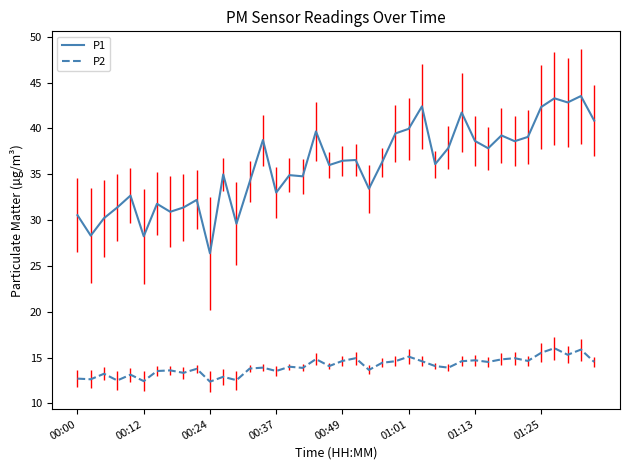

True or false: P1 and P2 cross at least once.

False